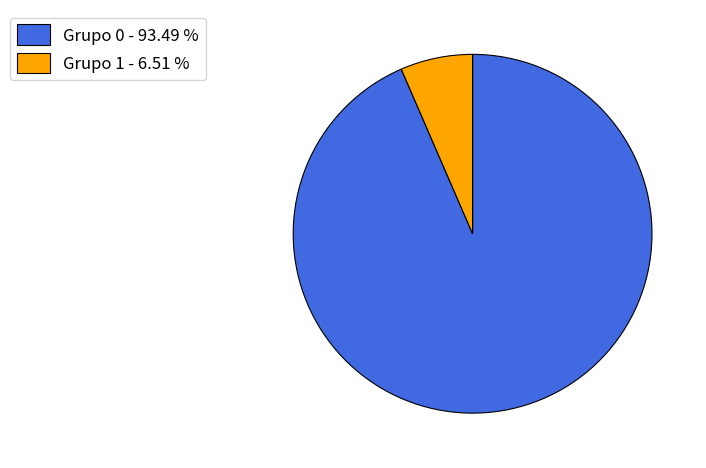

Which slice represents more than half of the pie?

Grupo 0 - 93.49 %